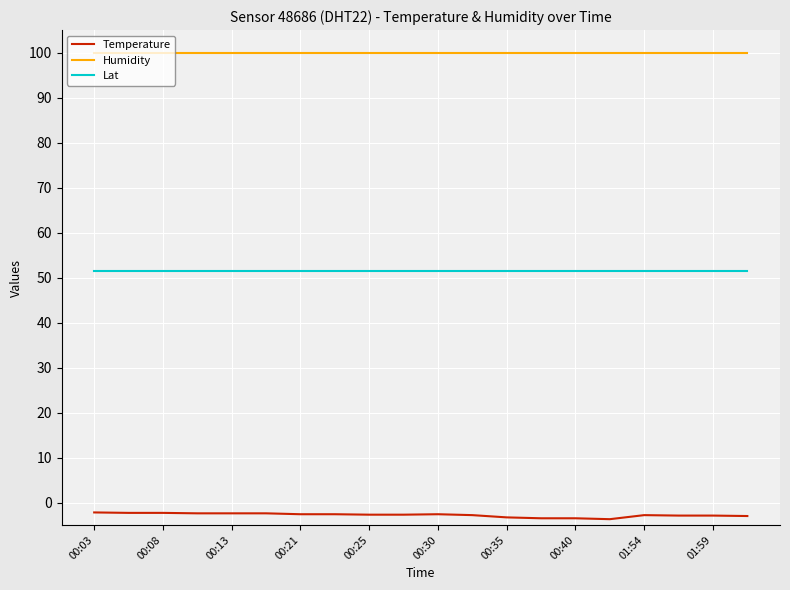

True or false: Lat and Humidity intersect in this chart.

False